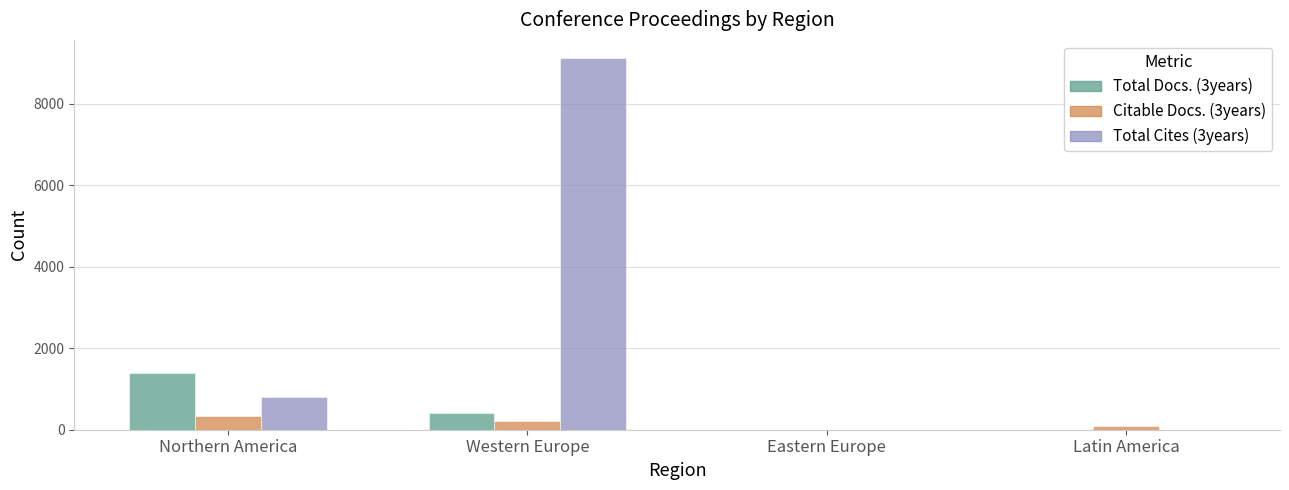

Is it true that Citable Docs. (3years) equals 337 at Northern America?

True